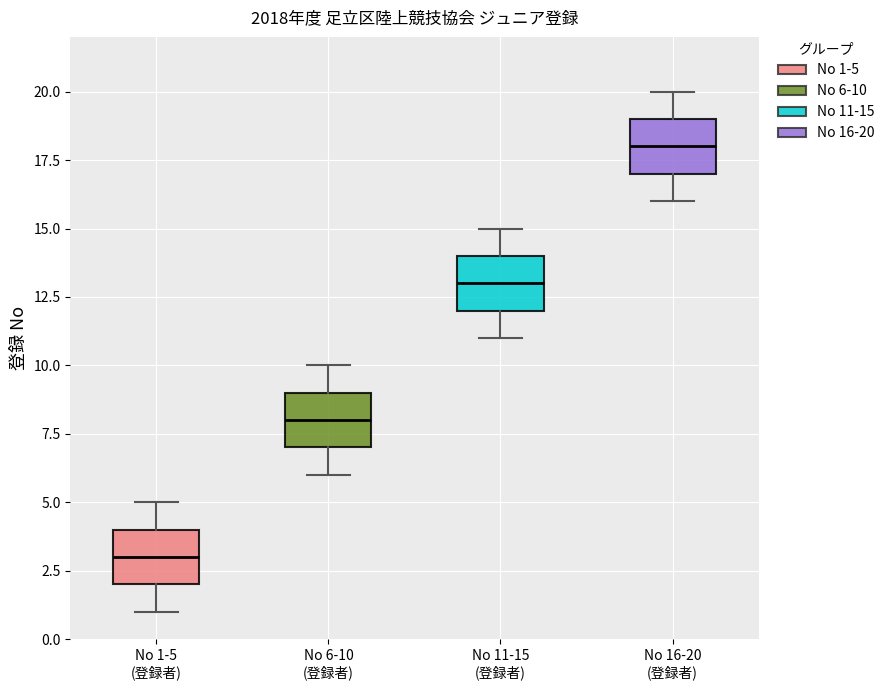

Reading left to right, transcribe this box plot: for each box, give where its median line is, the range the box spans, and where its two whiskers end, as read against the y-axis. The values are not printed on the chart, so give them approximately, as read against the axis.

No 1-5 (登録者): median 3, box 2 to 4, whiskers 1 to 5
No 6-10 (登録者): median 8, box 7 to 9, whiskers 6 to 10
No 11-15 (登録者): median 13, box 12 to 14, whiskers 11 to 15
No 16-20 (登録者): median 18, box 17 to 19, whiskers 16 to 20